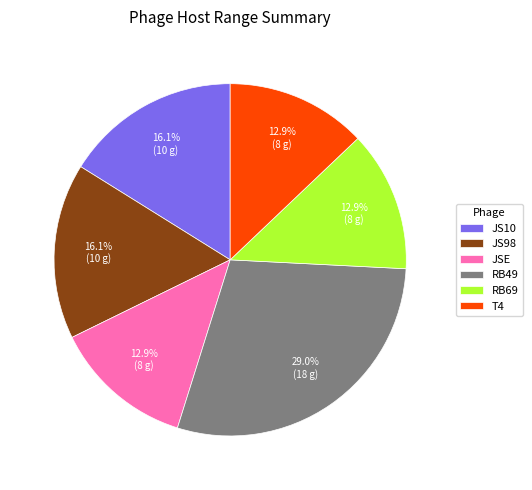

To the nearest percent, what is the average slice percentage?

17%